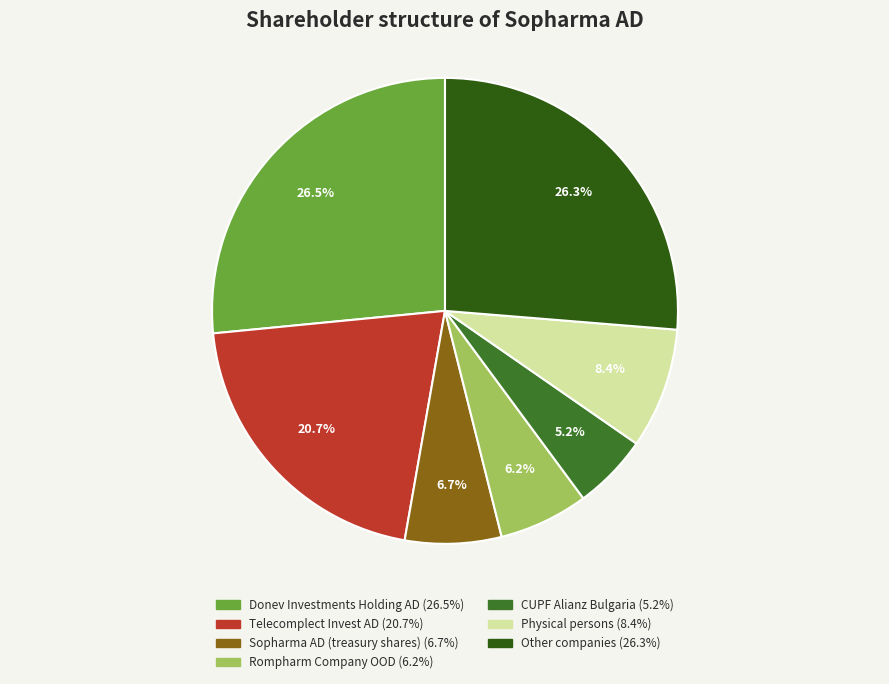

What is the smallest slice in the pie chart?

CUPF Alianz Bulgaria